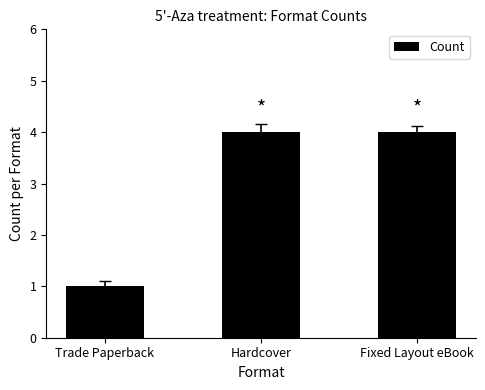

Is it true that the value at Fixed Layout eBook is 4?

True